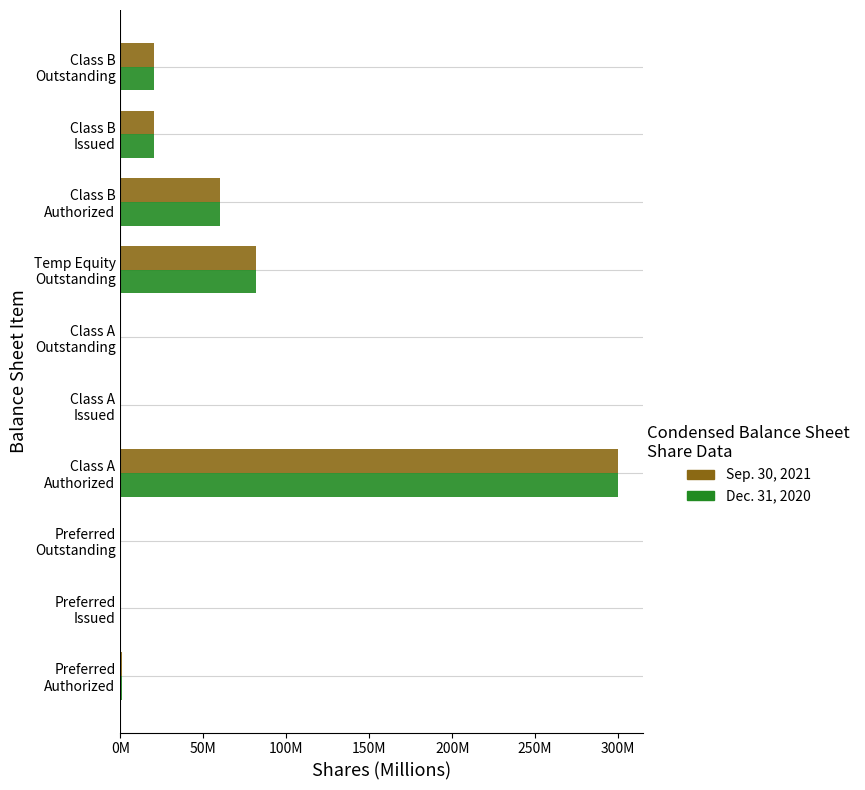

Reading left to right, what are all the values shown in this chart?

Sep. 30, 2021: 1.0	0.0	0.0	300.0	0.0	0.0	81.7	60.0	20.4	20.4
Dec. 31, 2020: 1.0	0.0	0.0	300.0	0.0	0.0	81.7	60.0	20.4	20.4